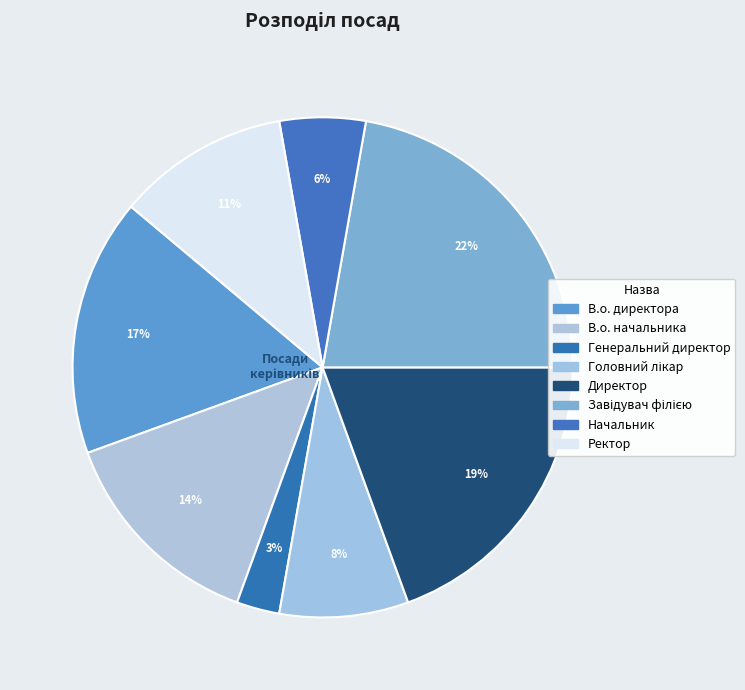

Count the number of slices in the pie.

8